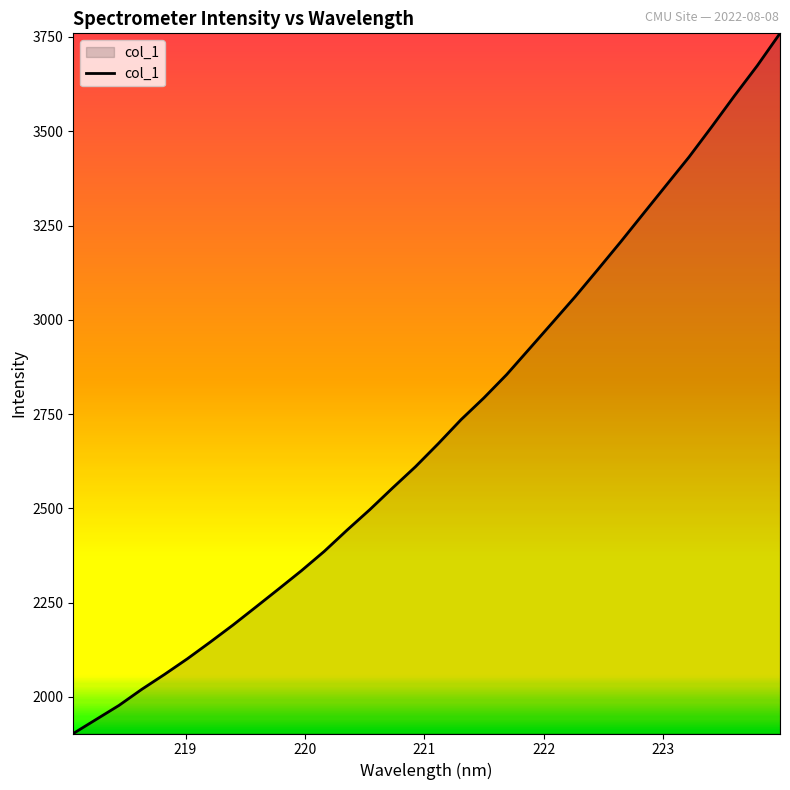

What is the greatest value displayed?

3759.6